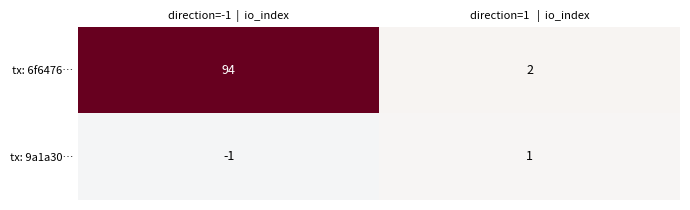

Is it true that tx: 6f6476… equals 63 at direction=-1  |  io_index?

False